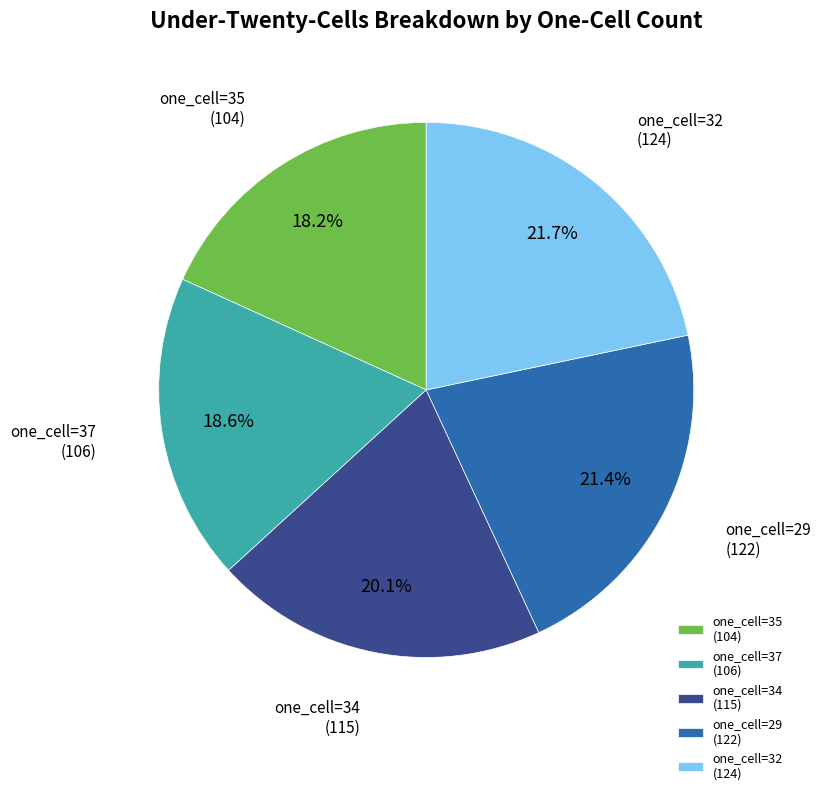

Count the number of slices in the pie.

5